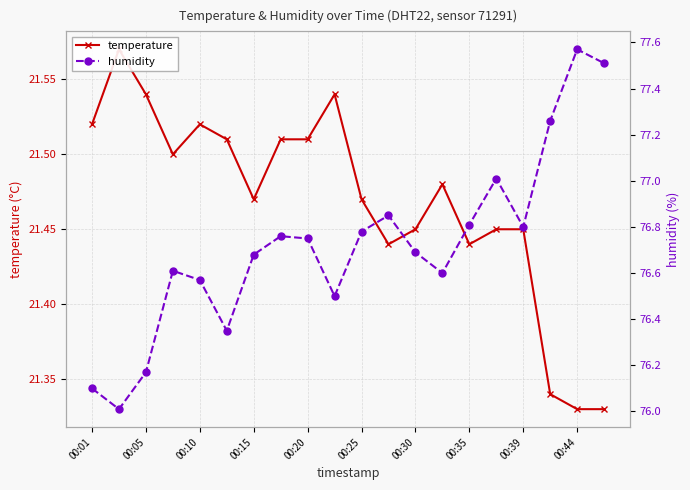

What are all the series names shown in the legend?

temperature, humidity